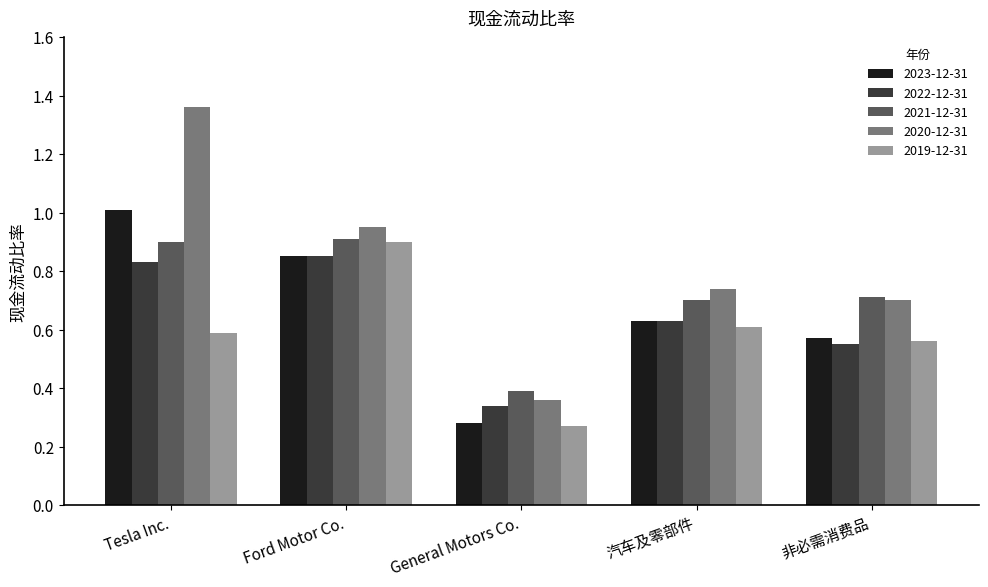

At how many categories does at least one series exceed 0?

5